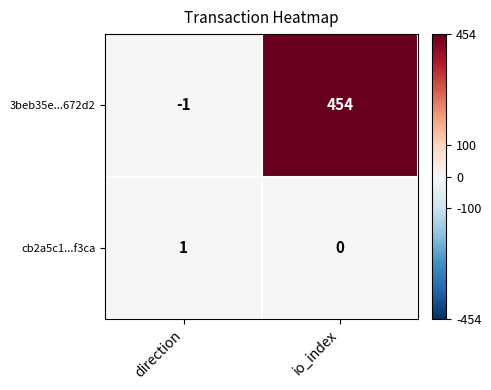

The 3beb35e...672d2 series shows 641 at io_index. True or false?

False